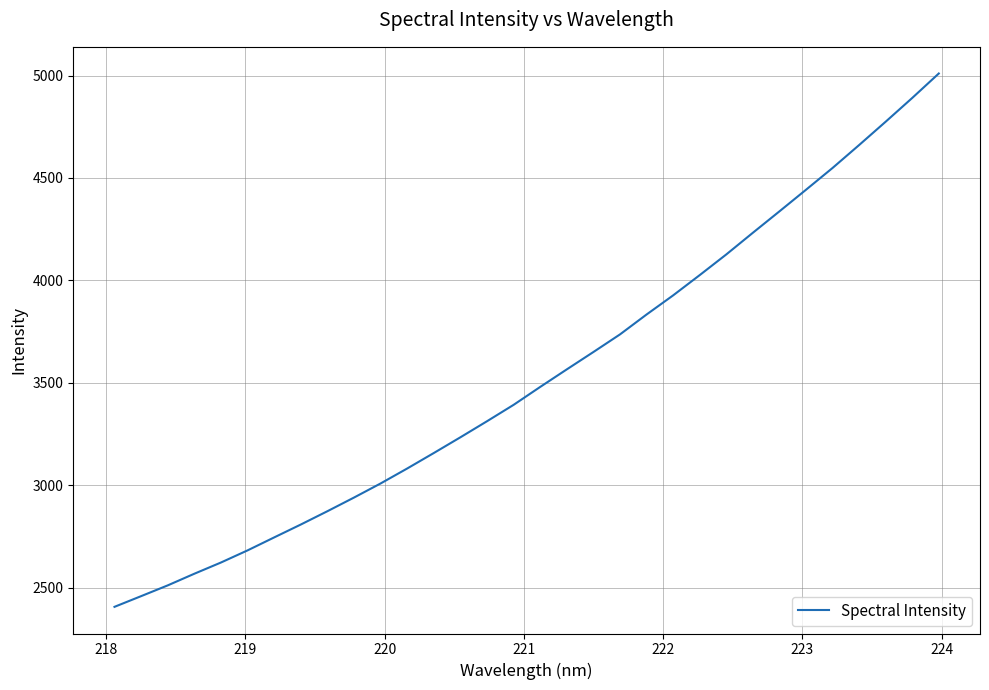

What is the smallest value displayed?

2405.7